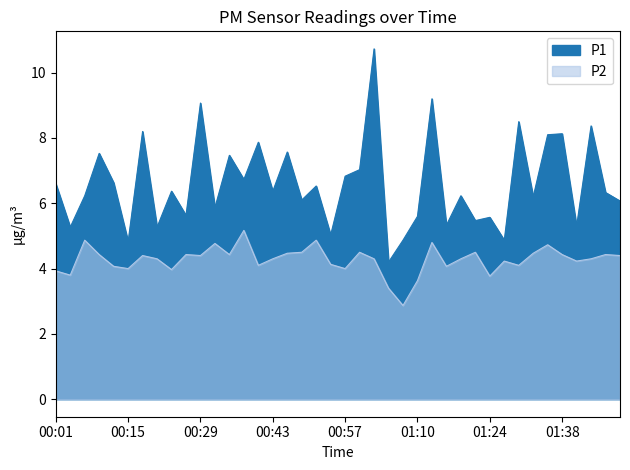

Reading left to right, extract all data points from this chart.

P1: 6.6	5.3	6.2	7.5	6.6	4.8	8.2	5.3	6.4	5.6	9.1	5.9	7.5	6.7	7.9	6.4	7.6	6.1	6.5	5.0	6.8	7.0	10.7	4.2	4.9	5.6	9.2	5.3	6.2	5.5	5.6	4.9	8.5	6.2	8.1	8.1	5.3	8.4	6.3	6.1
P2: 3.9	3.8	4.9	4.4	4.1	4.0	4.4	4.3	4.0	4.4	4.4	4.8	4.4	5.2	4.1	4.3	4.5	4.5	4.9	4.1	4.0	4.5	4.3	3.4	2.9	3.6	4.8	4.1	4.3	4.5	3.8	4.2	4.1	4.5	4.7	4.4	4.2	4.3	4.4	4.4